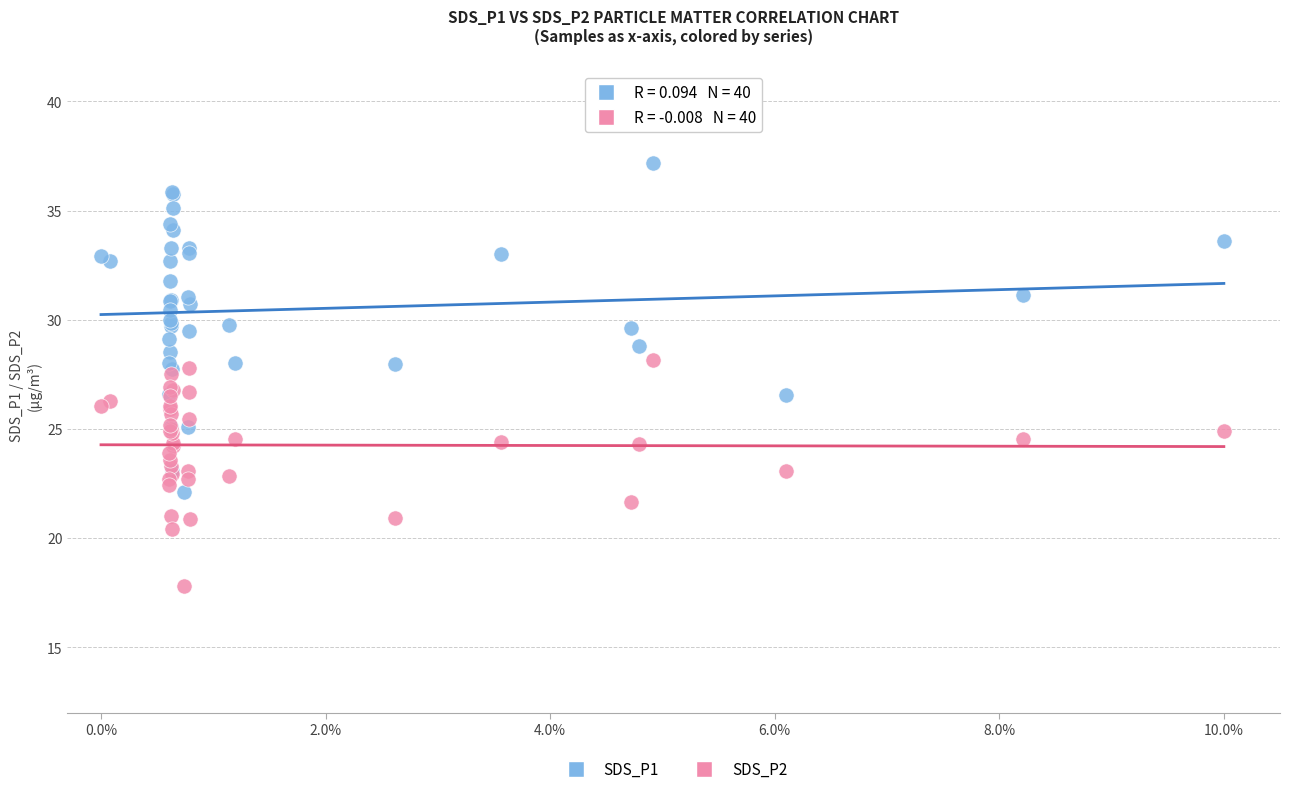

Which series reaches the minimum Y coordinate?

SDS_P2